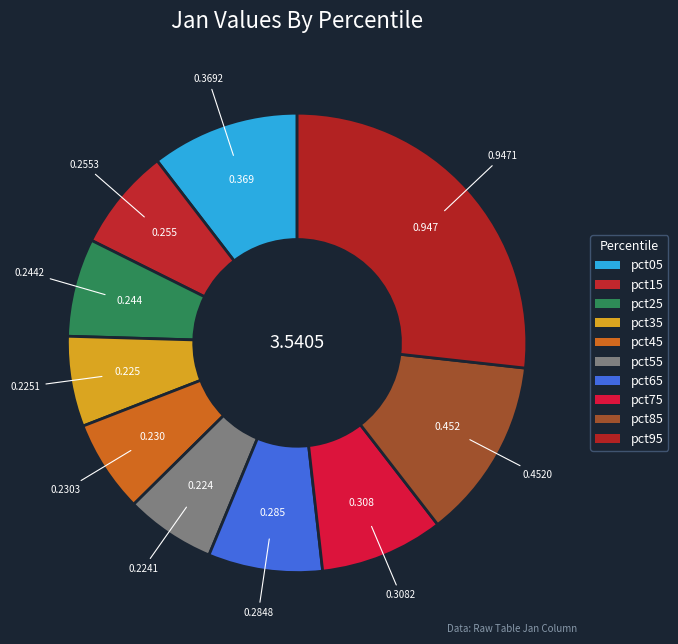

Count the number of slices in the pie.

10